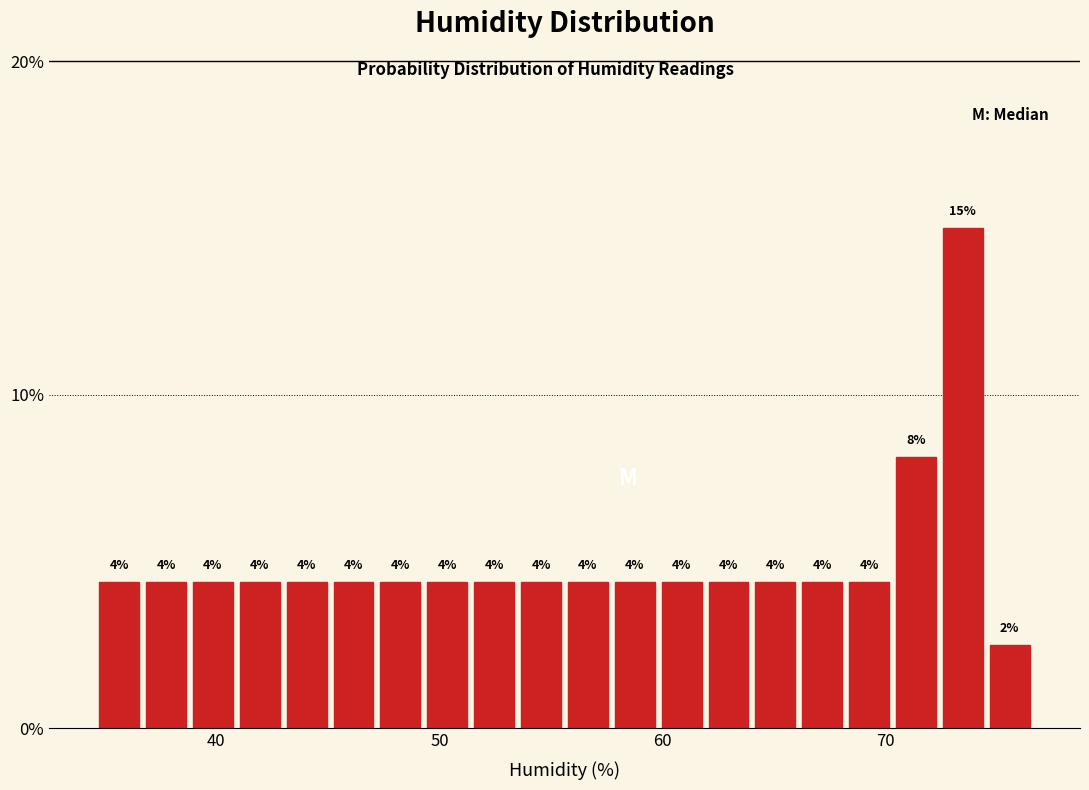

Around what value on the x-axis is the tallest bar? Give the approximate position of its centre, as read against the axis.

73